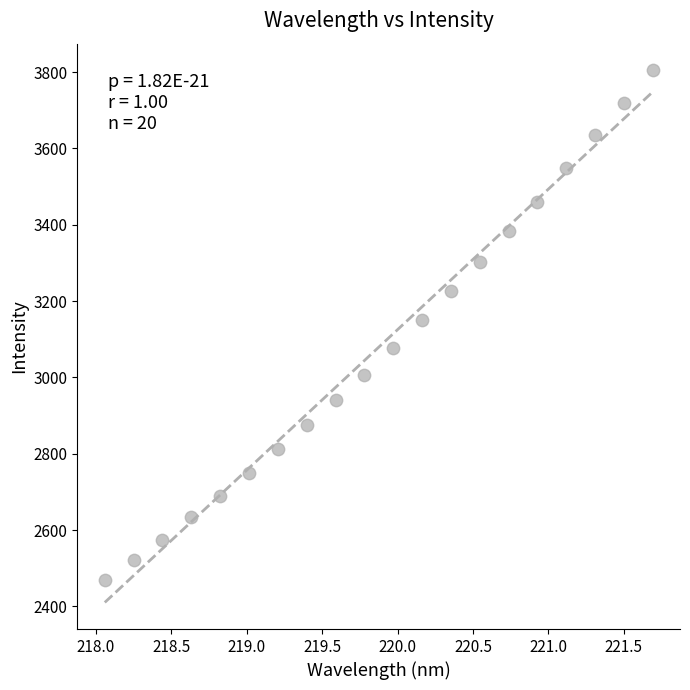

What is the range of X values (max minus min)?

3.6